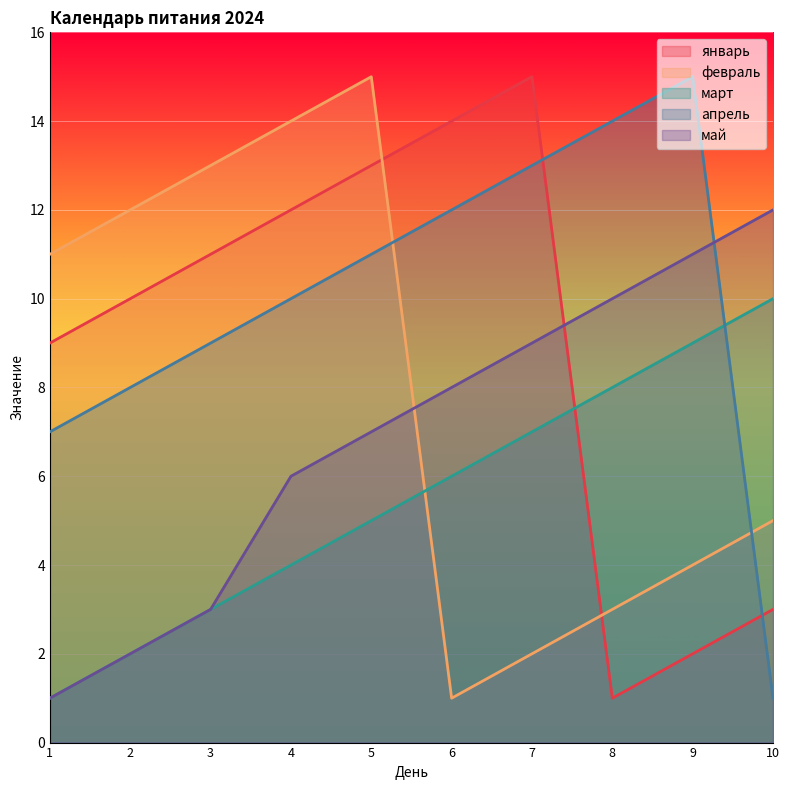

At which category is the sum across all series the highest?

5